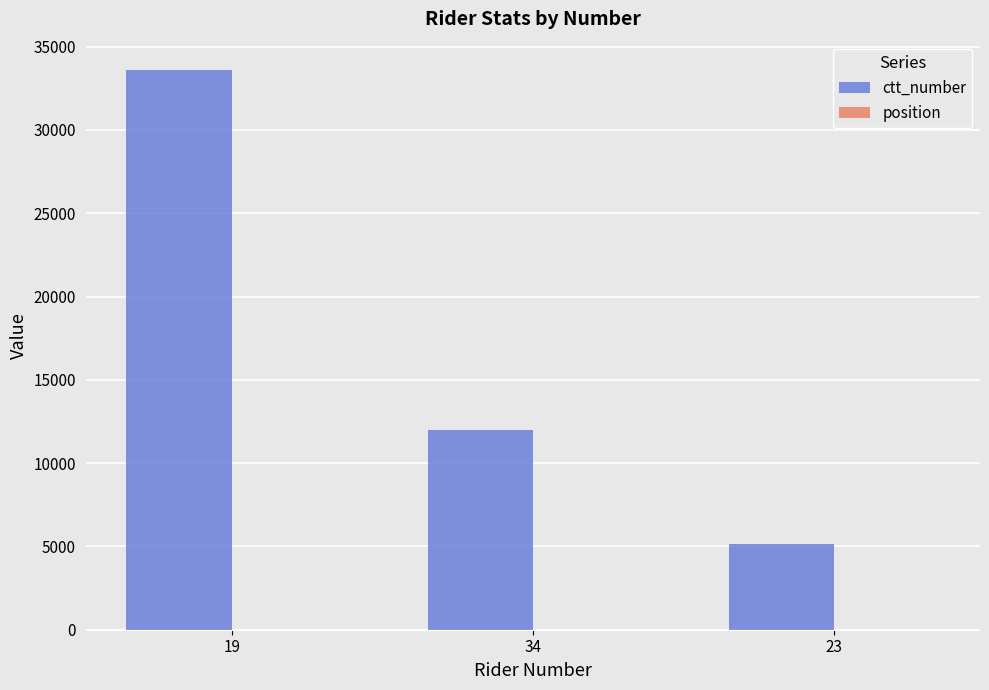

Which category has the highest value in the ctt_number series?

19